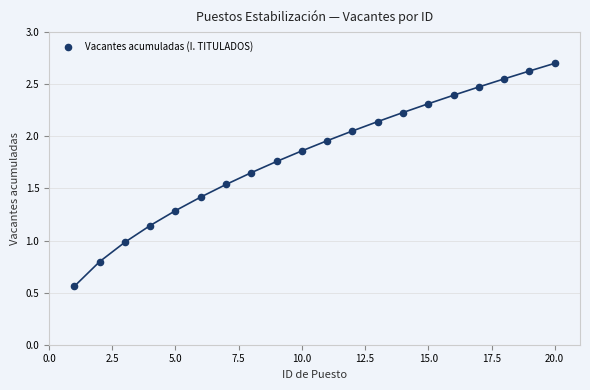

What is the range of X values (max minus min)?

19.0